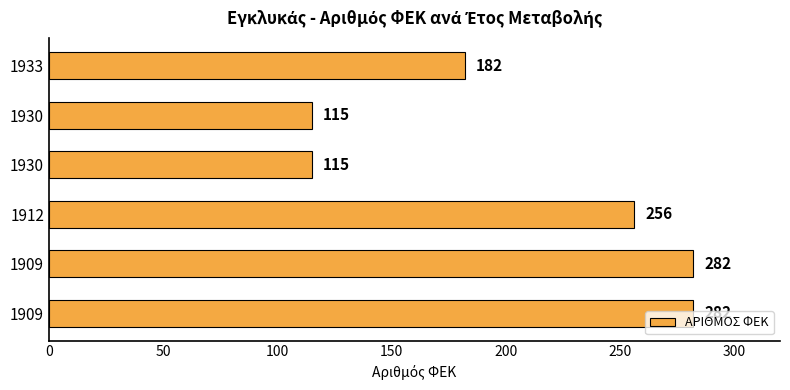

How many values are below 256?

3